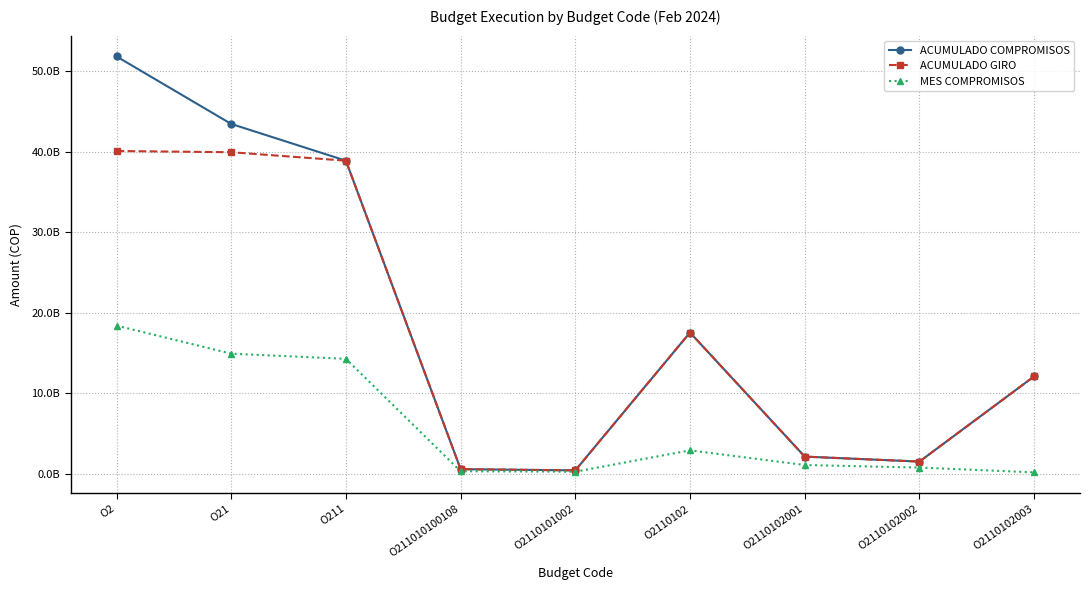

True or false: ACUMULADO COMPROMISOS has a value of 568910477 at O211010100108.

True